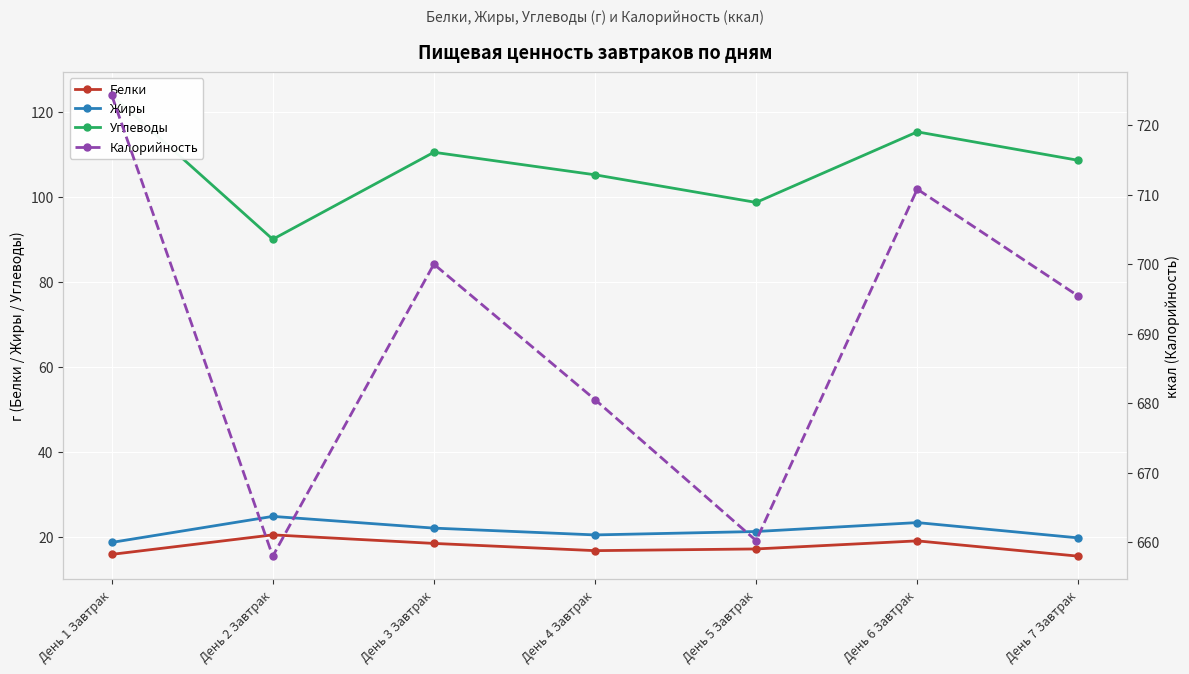

What are all the series names shown in the legend?

Белки, Жиры, Углеводы, Калорийность